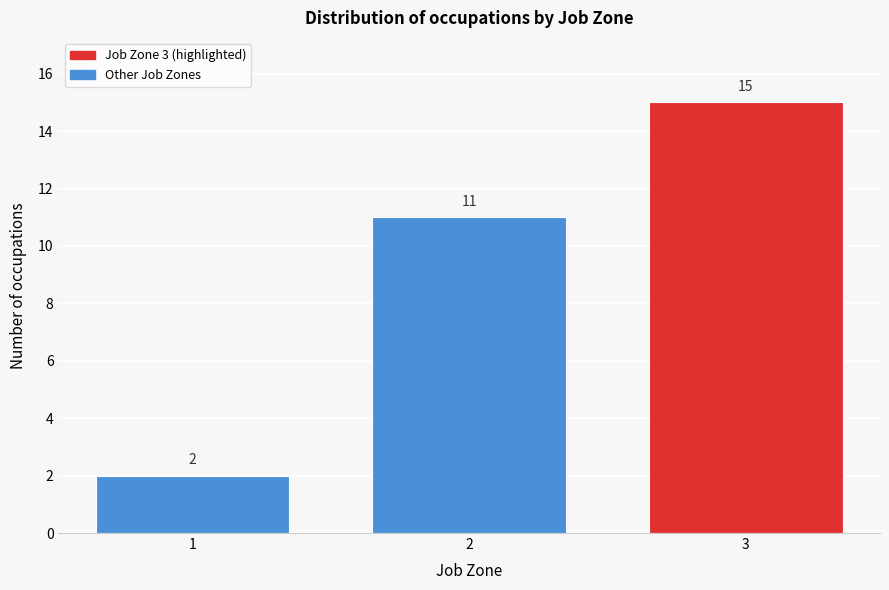

Reading right to left, what are all the values shown in this chart?

3=15	2=11	1=2